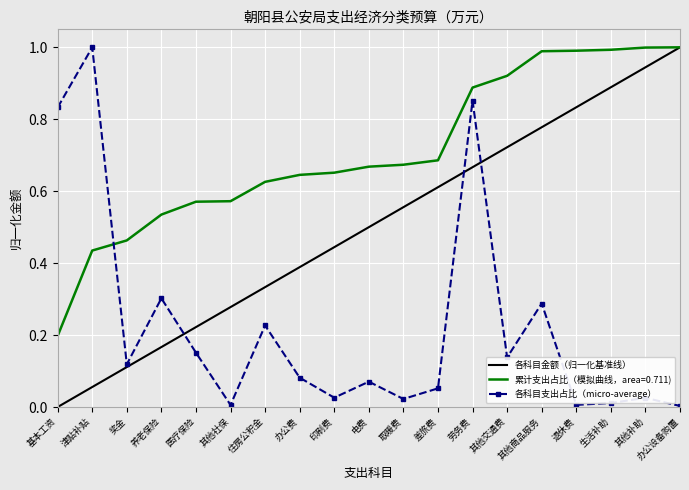

What is the sum of the 各科目金额（归一化基准线） values at 其他交通费 and 退休费?

1.6